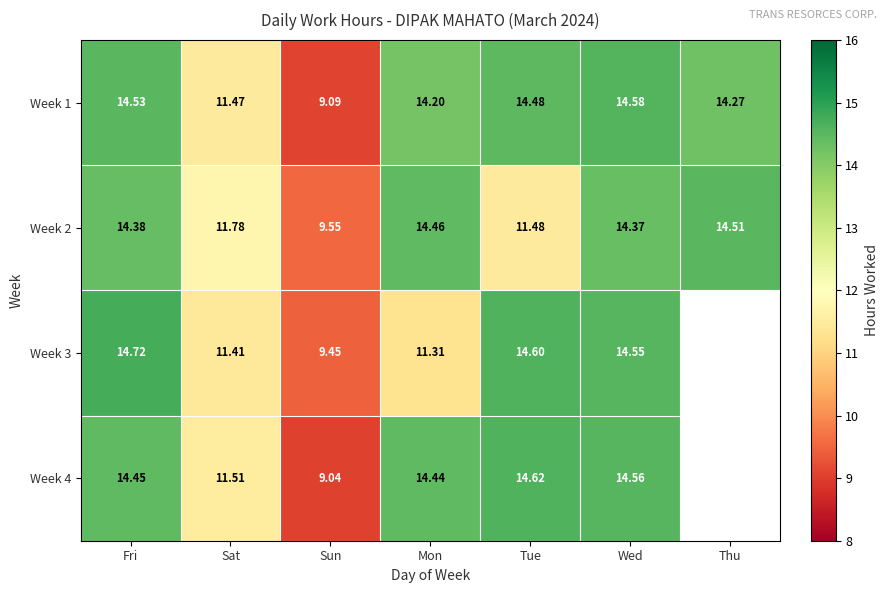

What is the difference between the Week 3 values at Sun and Sat?

2.0